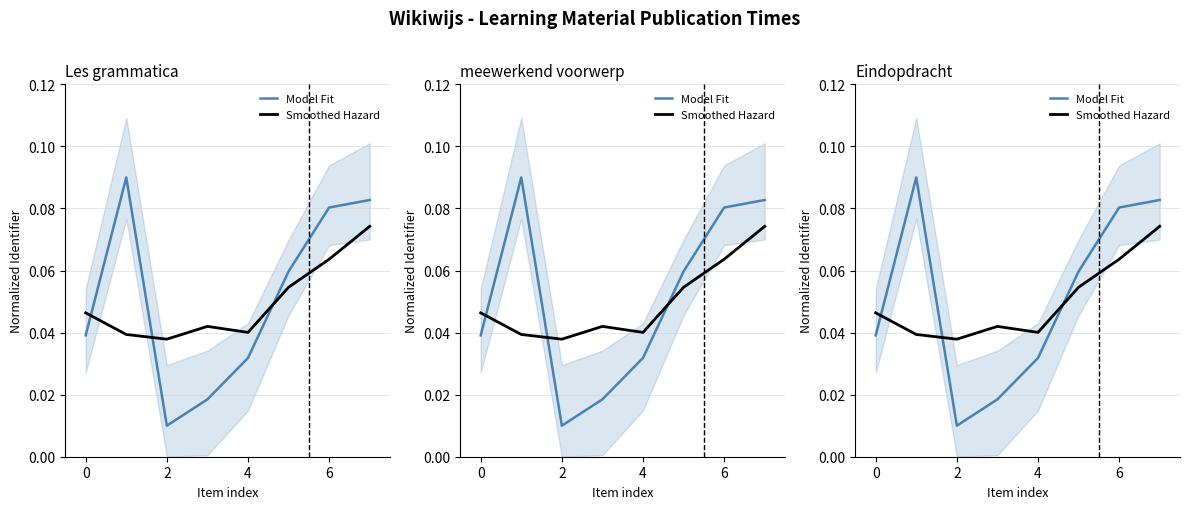

Which series has the largest range (max minus min)?

Model Fit